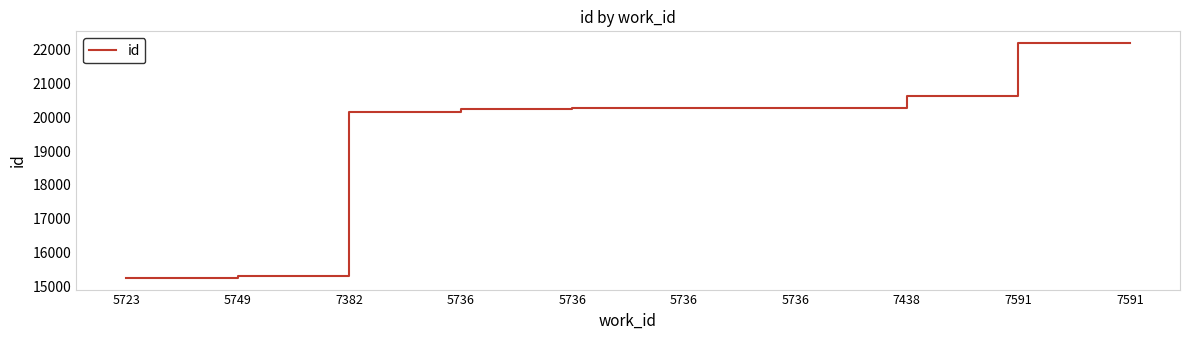

How many lines are shown in the chart?

1